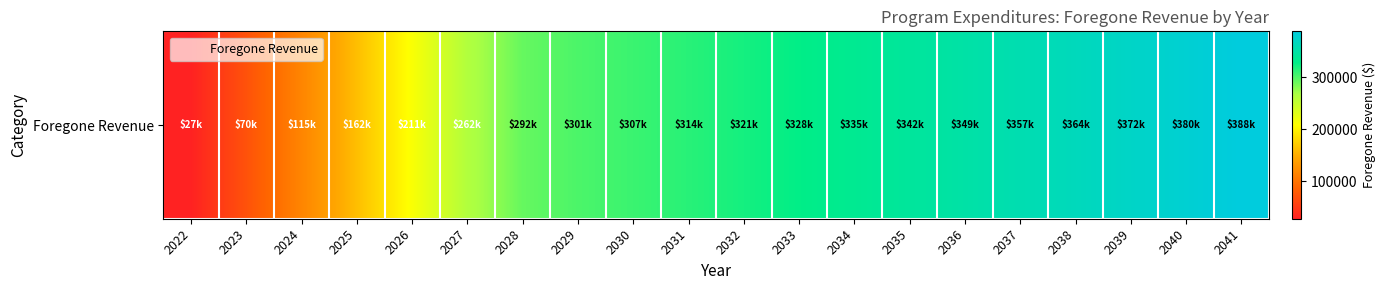

True or false: the data shows 380239.9 at 2040.

True